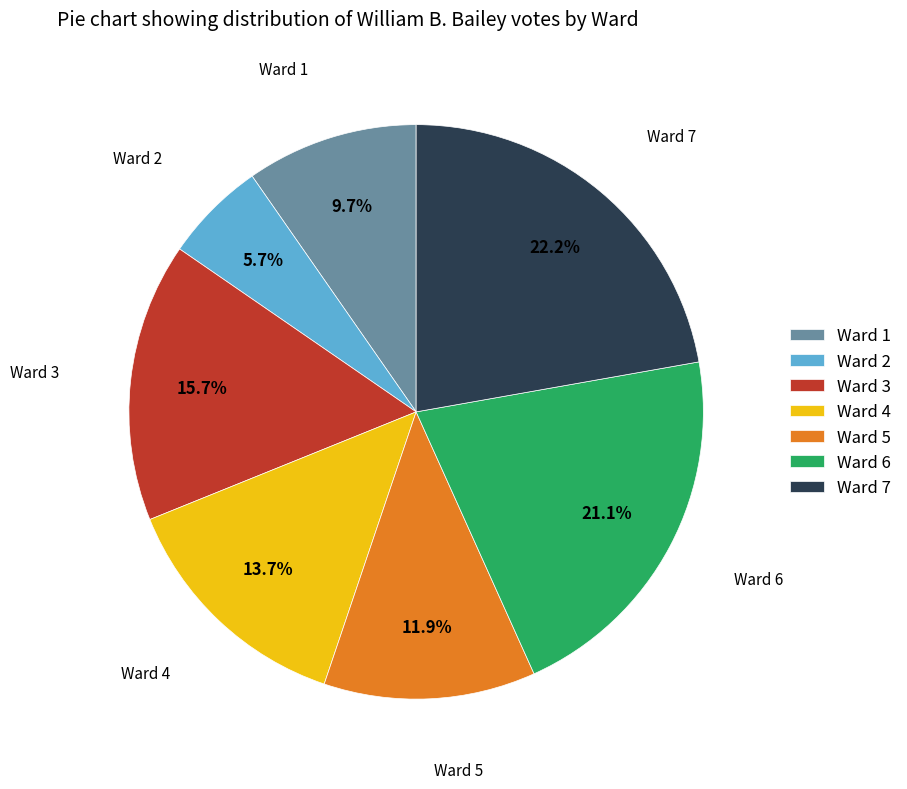

True or false: Ward 2 accounts for 6% of the total.

True